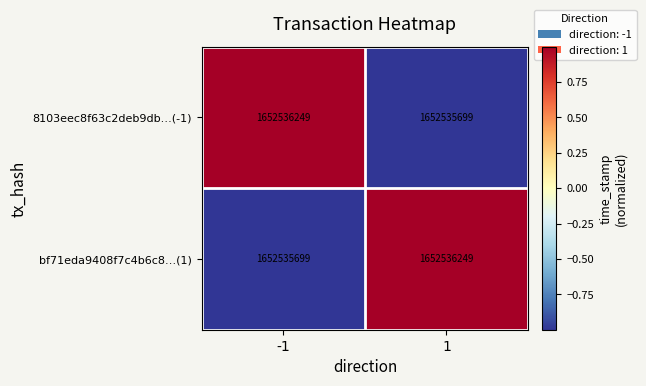

How many values in the 8103eec8f63c2deb9db…(-1) series are below 0?

1